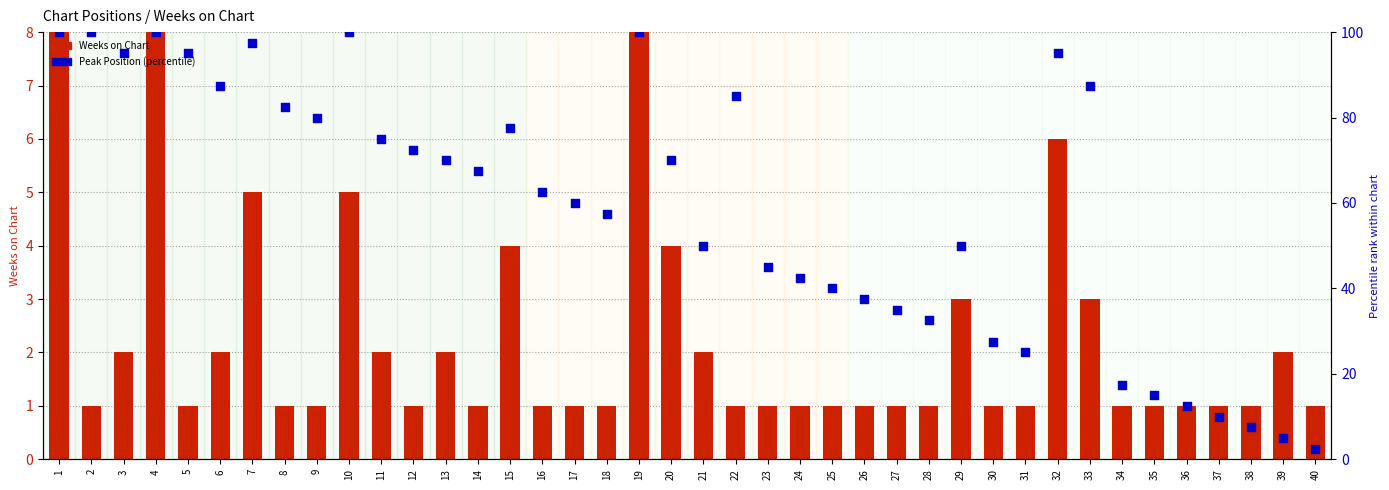

Is the value of Peak Position (percentile) at 40 greater than the value of Weeks on Chart at 1?

No